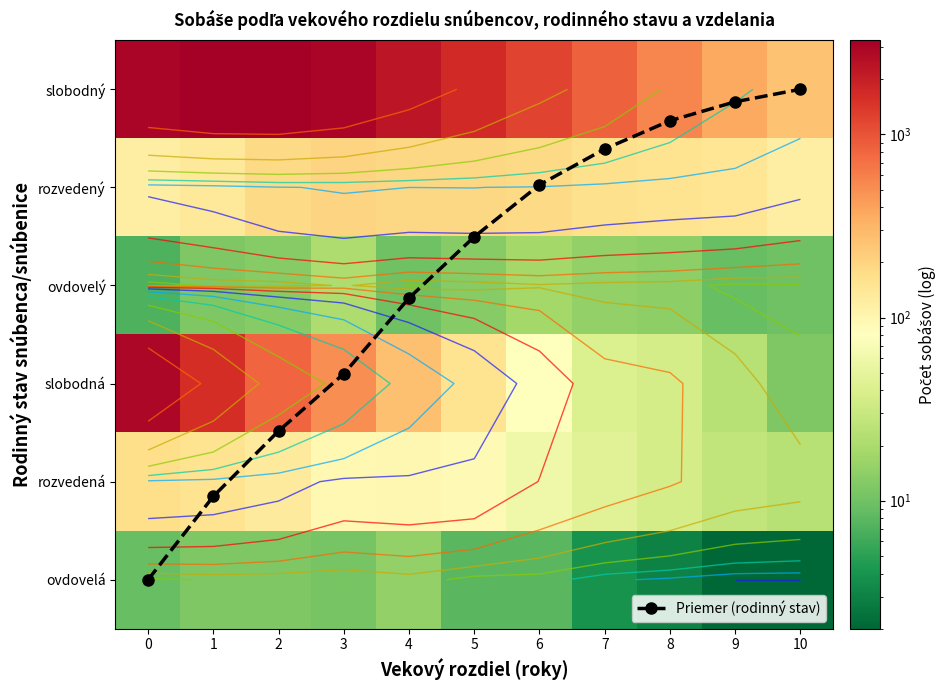

Read the ovdovelá value at 2.

12.0